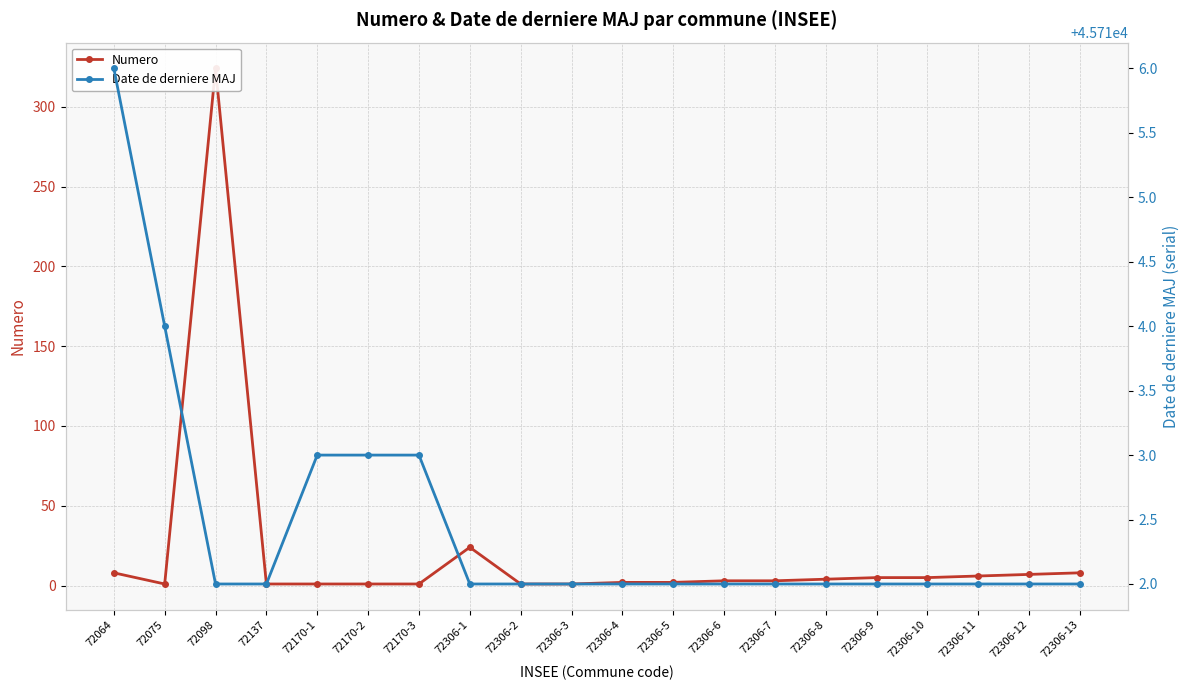

Reading left to right, transcribe all the data shown in this chart.

Numero: 72064=8	72075=1	72098=324	72137=1	72170-1=1	72170-2=1	72170-3=1	72306-1=24	72306-2=1	72306-3=1	72306-4=2	72306-5=2	72306-6=3	72306-7=3	72306-8=4	72306-9=5	72306-10=5	72306-11=6	72306-12=7	72306-13=8
Date de derniere MAJ: 72064=45716	72075=45714	72098=45712	72137=45712	72170-1=45713	72170-2=45713	72170-3=45713	72306-1=45712	72306-2=45712	72306-3=45712	72306-4=45712	72306-5=45712	72306-6=45712	72306-7=45712	72306-8=45712	72306-9=45712	72306-10=45712	72306-11=45712	72306-12=45712	72306-13=45712